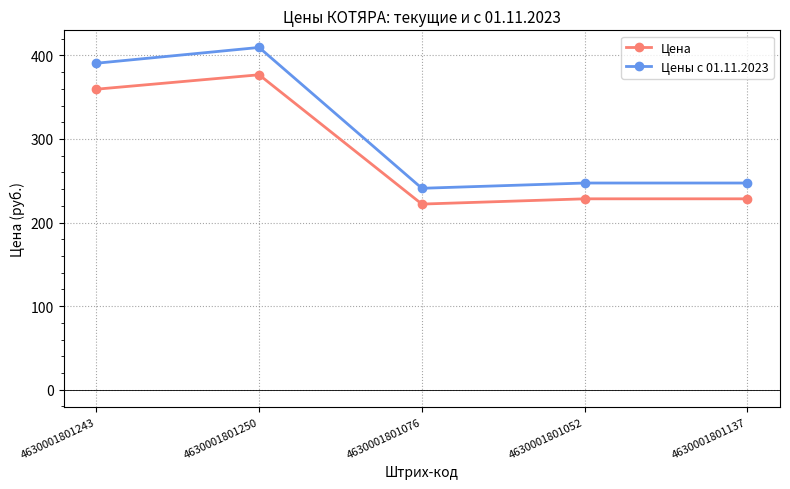

What is the value of the Цена point at the 2nd from the left?

376.8